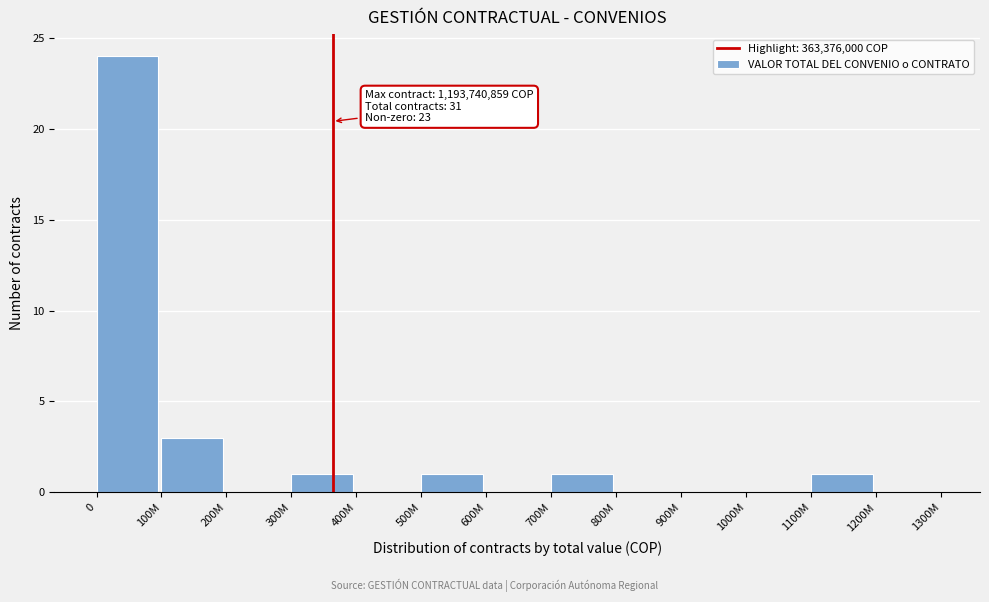

Reading left to right, transcribe all the data shown in this chart.

0=24	100M=3	200M=0	300M=1	400M=0	500M=1	600M=0	700M=1	800M=0	900M=0	1000M=0	1100M=1	1200M=0